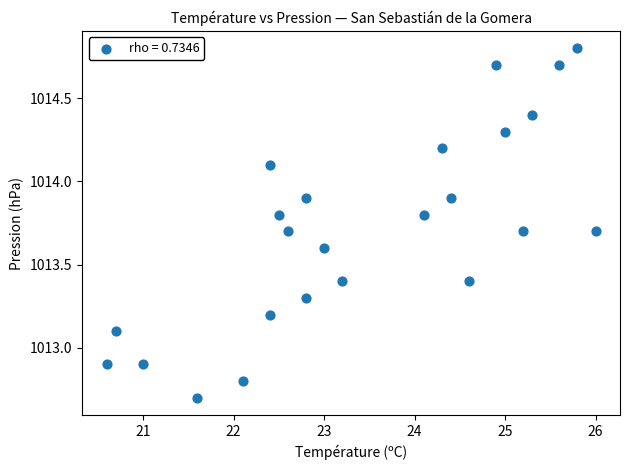

What is the range of Y values (max minus min)?

2.1